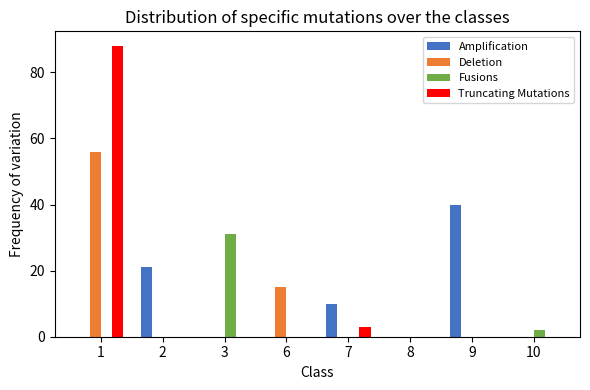

Is it true that Amplification equals 21 at 10?

False